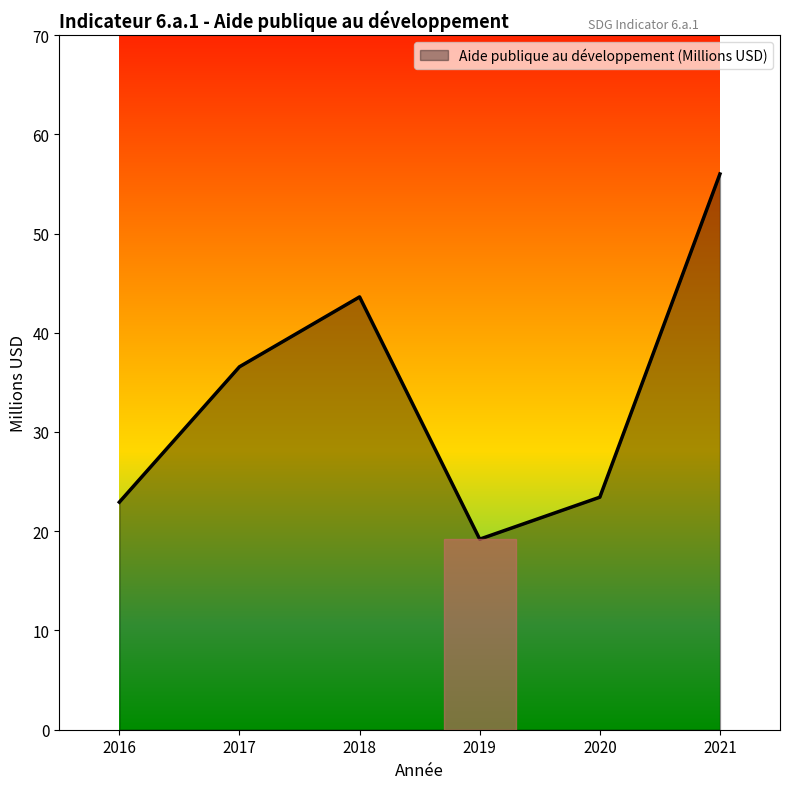

The value at 2020 is 31.0. True or false?

False